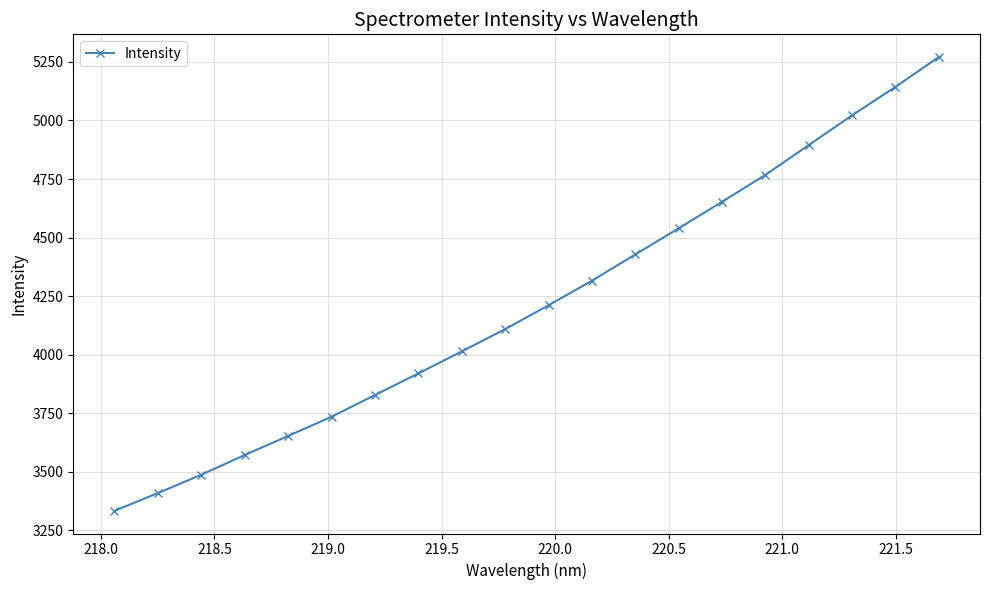

Reading left to right, what are all the values shown in this chart?

3333.6	3409.3	3487.5	3571.9	3653.3	3735.1	3827.8	3920.1	4013.9	4109.1	4210.9	4315.9	4427.9	4539.5	4652.6	4767.6	4894.8	5021.8	5143.1	5270.8